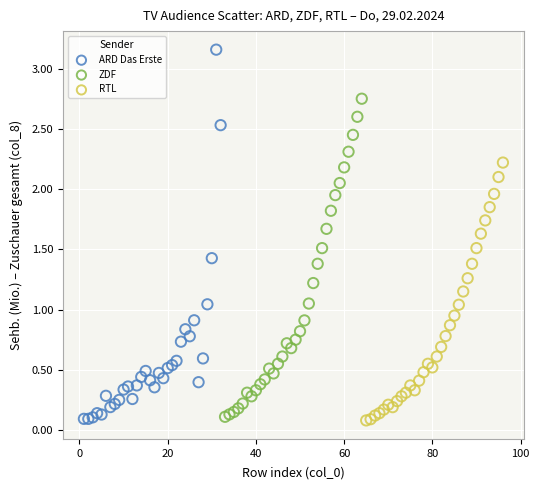

What are all the series names shown in the legend?

ARD Das Erste, ZDF, RTL